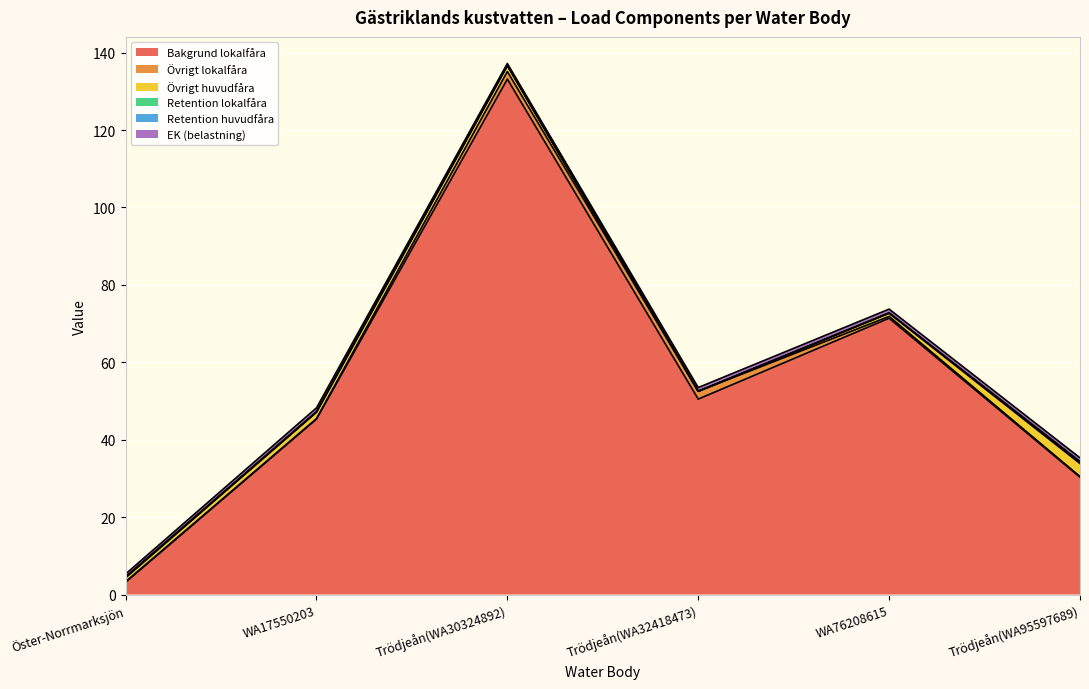

At which category does the chart reach its minimum across all series?

Trödjeån(WA32418473)